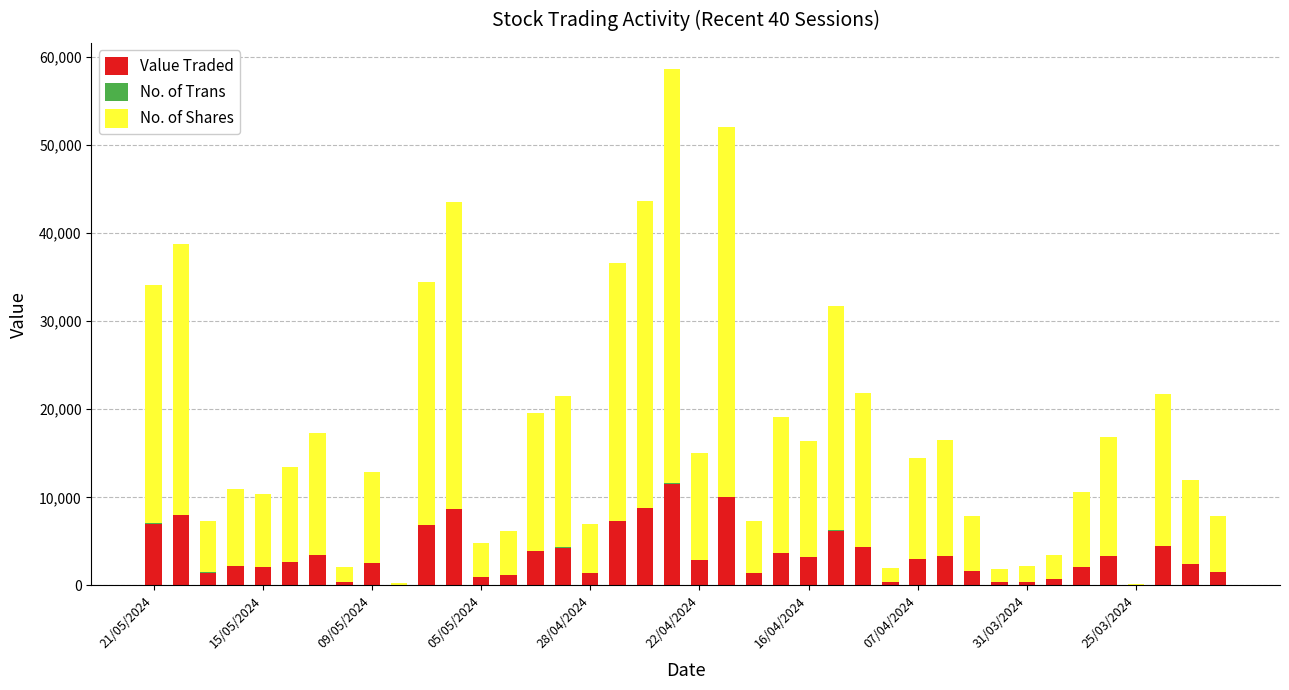

What is the maximum value for Value Traded?

11547